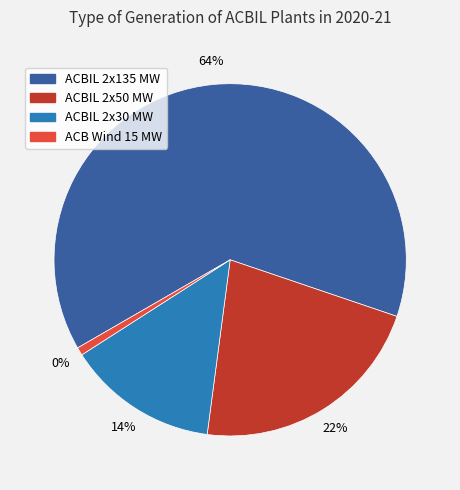

The ACBIL 2x50 MW slice represents 22% of the pie. True or false?

True